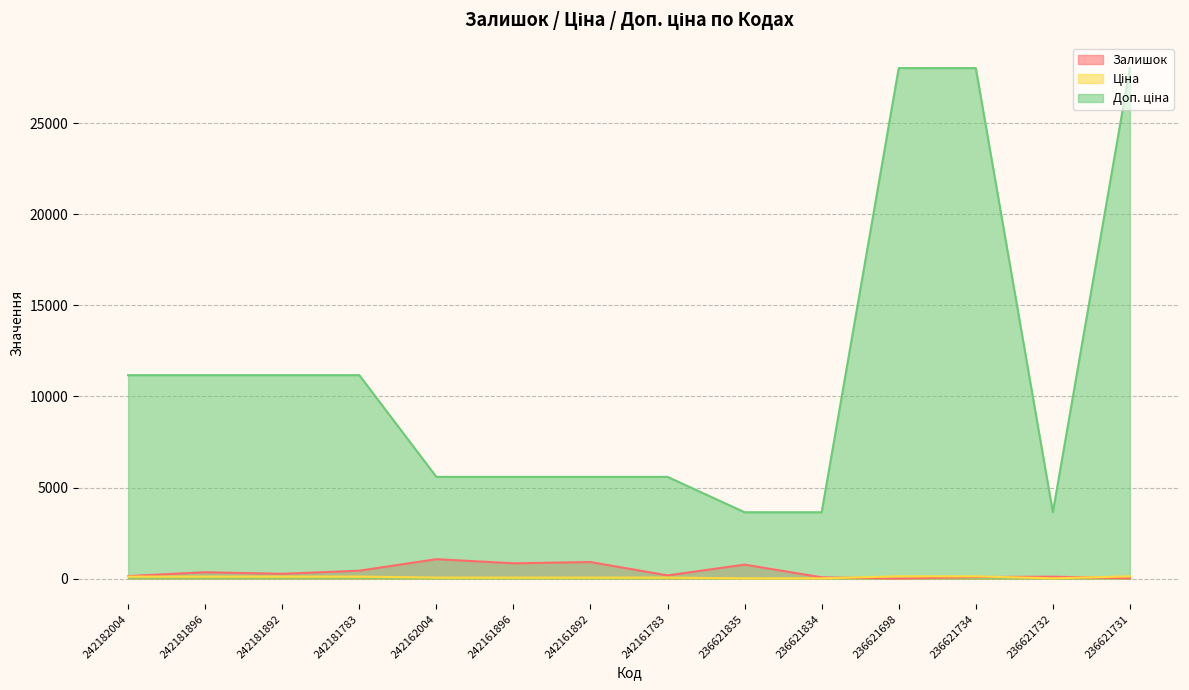

Is the value of Залишок at 236621698 greater than the value of Доп. ціна at 242161783?

No